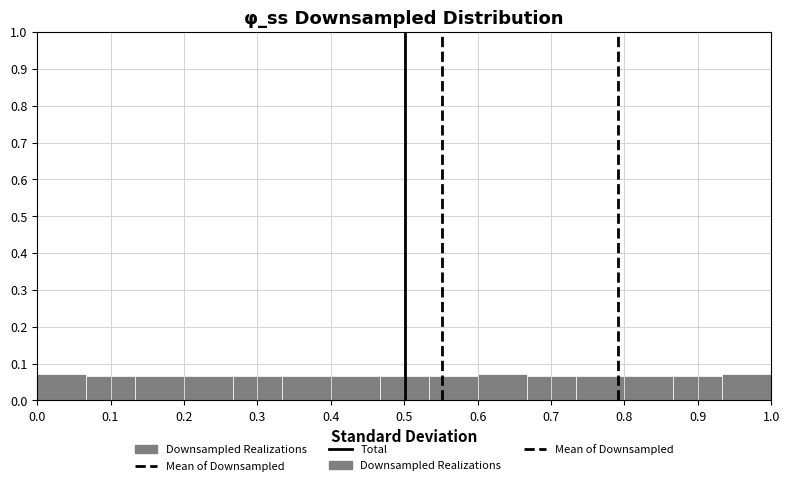

Reading left to right, transcribe this chart: for each bar, give the range it covers on the x-axis and its height. Neither the bar edges nor the heights are printed on the chart, so give them approximately, as read against the axes.

0.00 to 0.07: 0.07
0.07 to 0.13: 0.07
0.13 to 0.20: 0.07
0.20 to 0.27: 0.07
0.27 to 0.33: 0.07
0.33 to 0.40: 0.07
0.40 to 0.47: 0.07
0.47 to 0.53: 0.07
0.53 to 0.60: 0.07
0.60 to 0.67: 0.07
0.67 to 0.73: 0.07
0.73 to 0.80: 0.07
0.80 to 0.87: 0.07
0.87 to 0.93: 0.07
0.93 to 1.00: 0.07